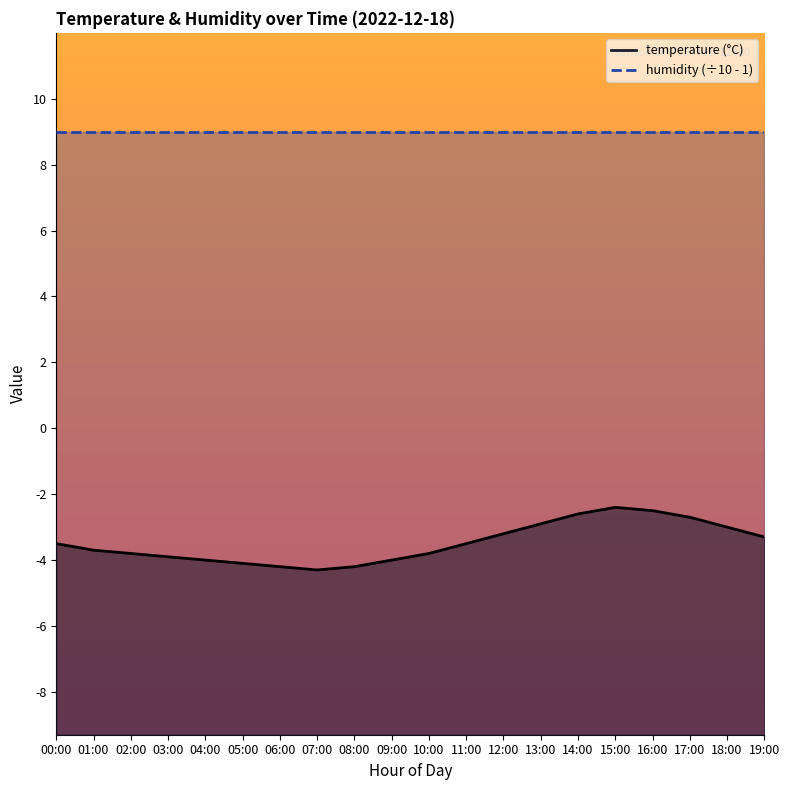

Which label corresponds to the largest value in the chart?

15:00